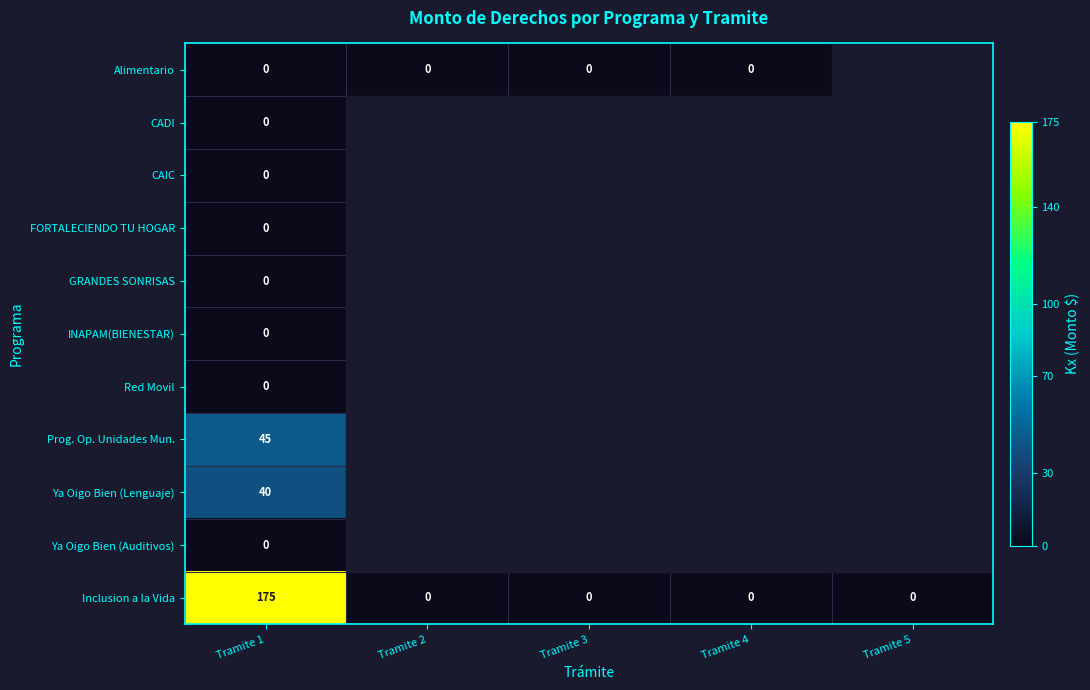

What is the difference between the highest and lowest values at Tramite 1?

175